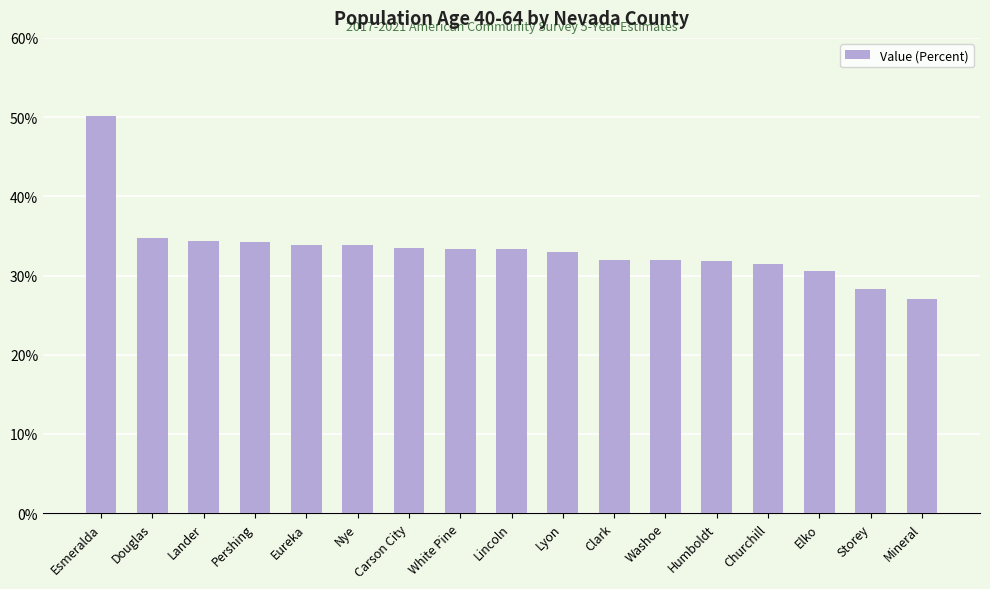

What is the sum of all values?

567.3